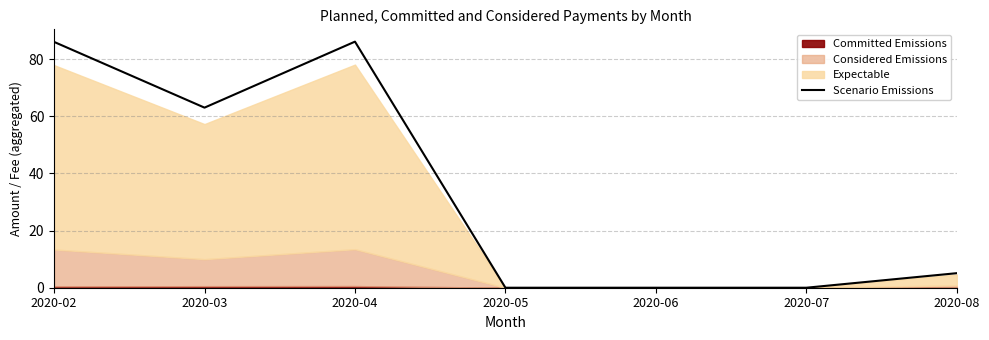

Where is the first local maximum?

2020-04